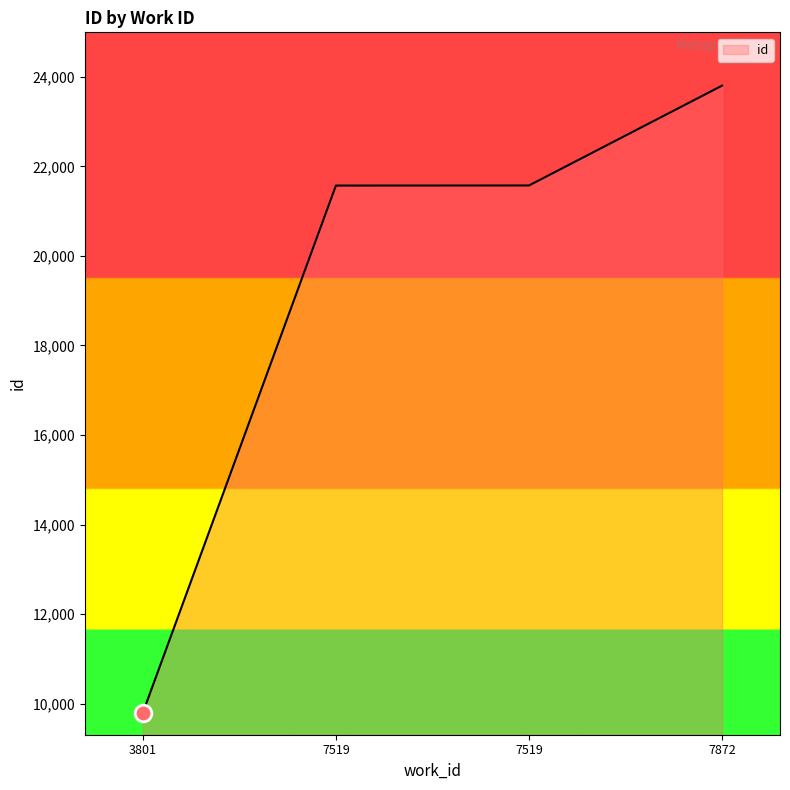

Between 7519 and 7519, which is larger?

7519